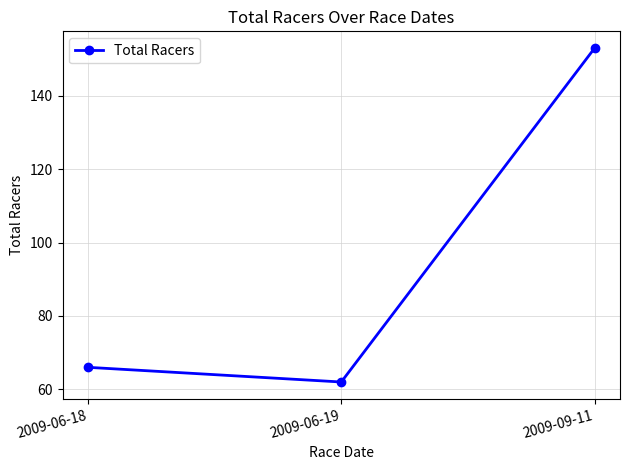

What is the value of the 1st point from the left?

66